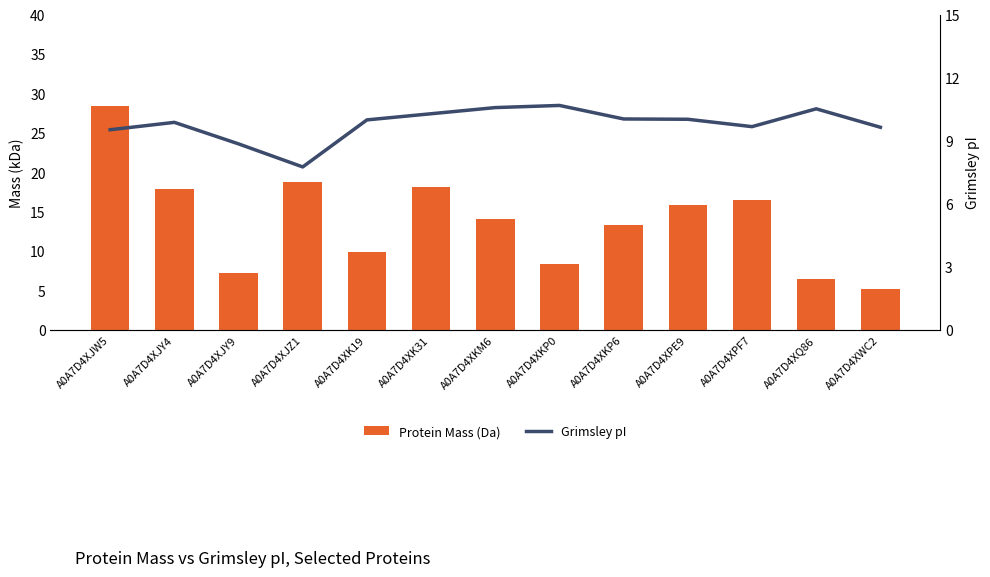

Which series changed the most between A0A7D4XJY9 and A0A7D4XJZ1?

Protein Mass (Da)